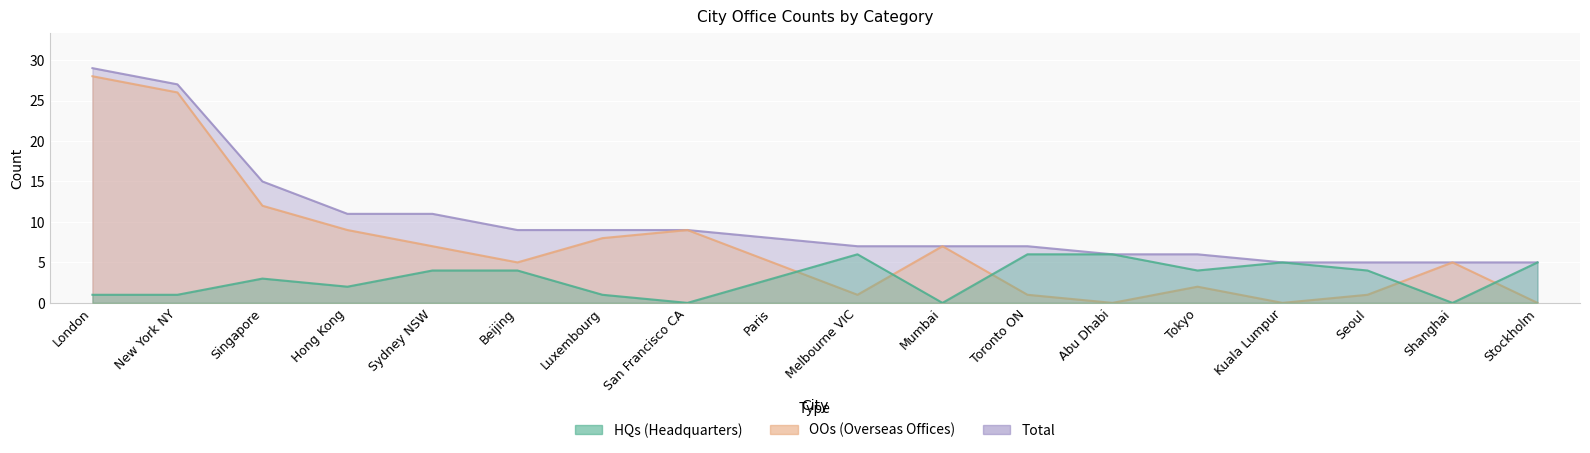

What is the difference between the maximum and second lowest values in the HQs series?

6